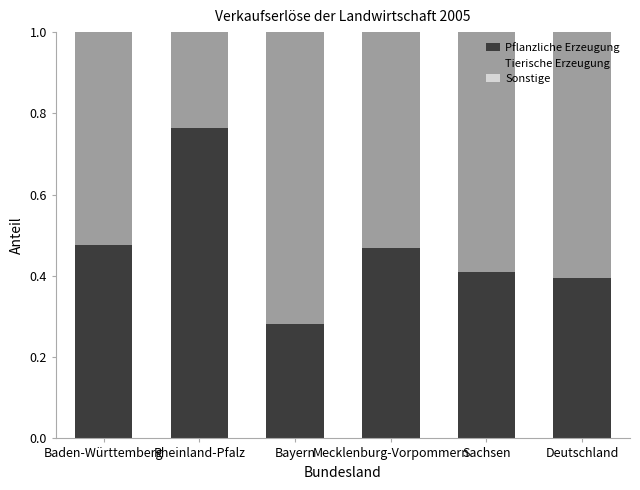

Count the Pflanzliche Erzeugung values in the range 0 to 1.

6